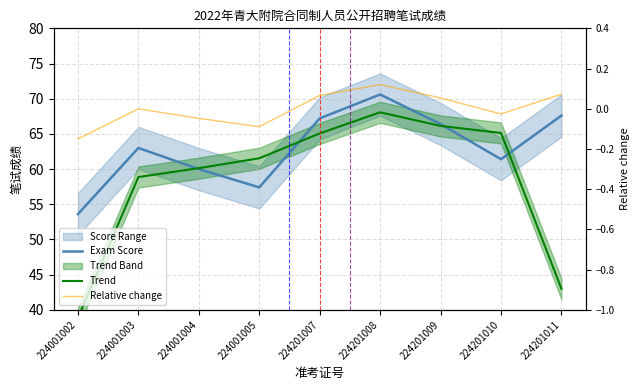

True or false: Relative change and Exam Score intersect in this chart.

False